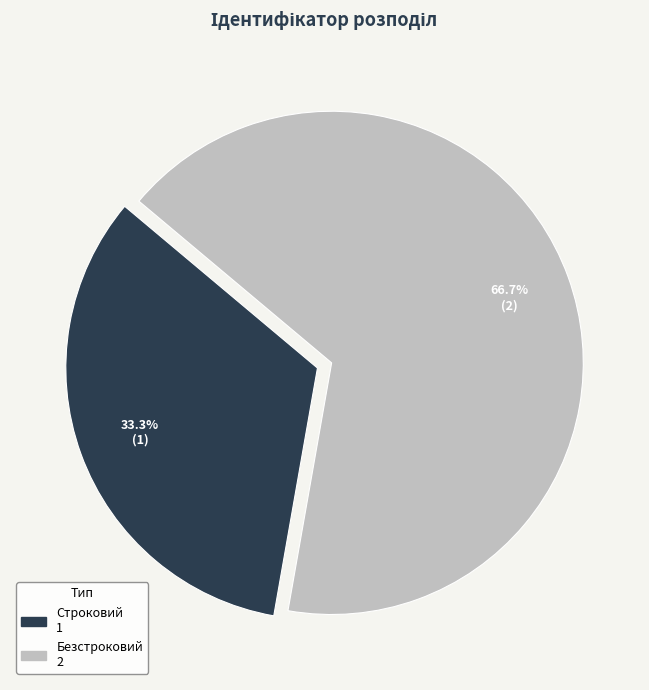

Combined, do Строковий and Безстроковий account for over 50%?

Yes